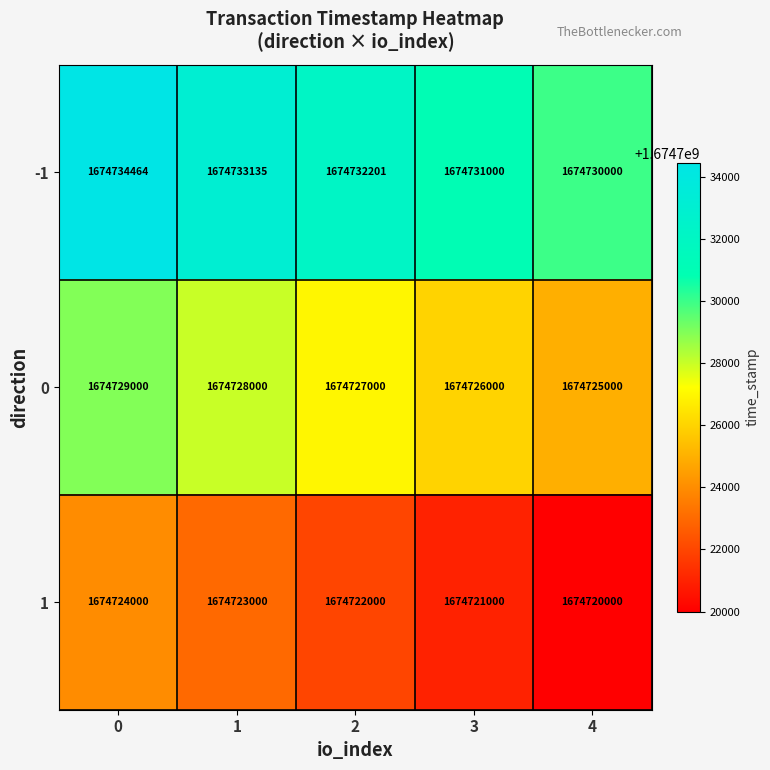

Reading right to left, transcribe all the data shown in this chart.

-1: 4=1674730000	3=1674731000	2=1674732201	1=1674733135	0=1674734464
0: 4=1674725000	3=1674726000	2=1674727000	1=1674728000	0=1674729000
1: 4=1674720000	3=1674721000	2=1674722000	1=1674723000	0=1674724000